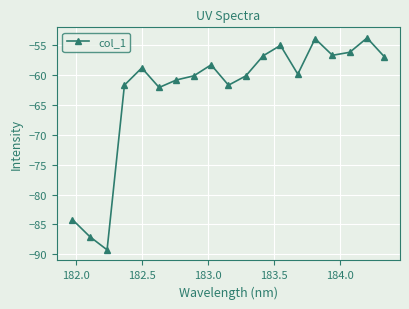

True or false: the data has more than 0 interior local peaks.

True